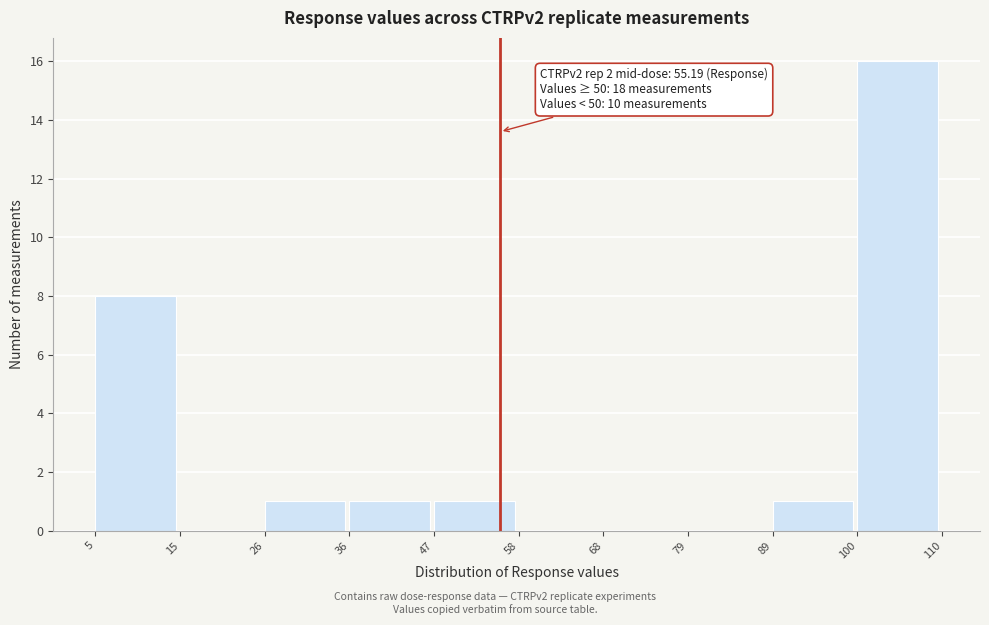

Over which range of the x-axis is the bar tallest?

100 to 110